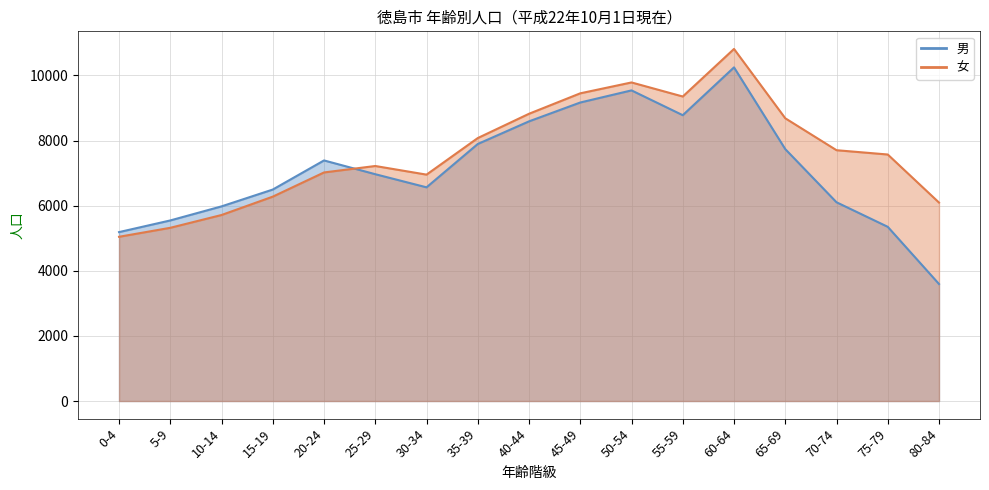

Which series has the largest total across all categories?

女